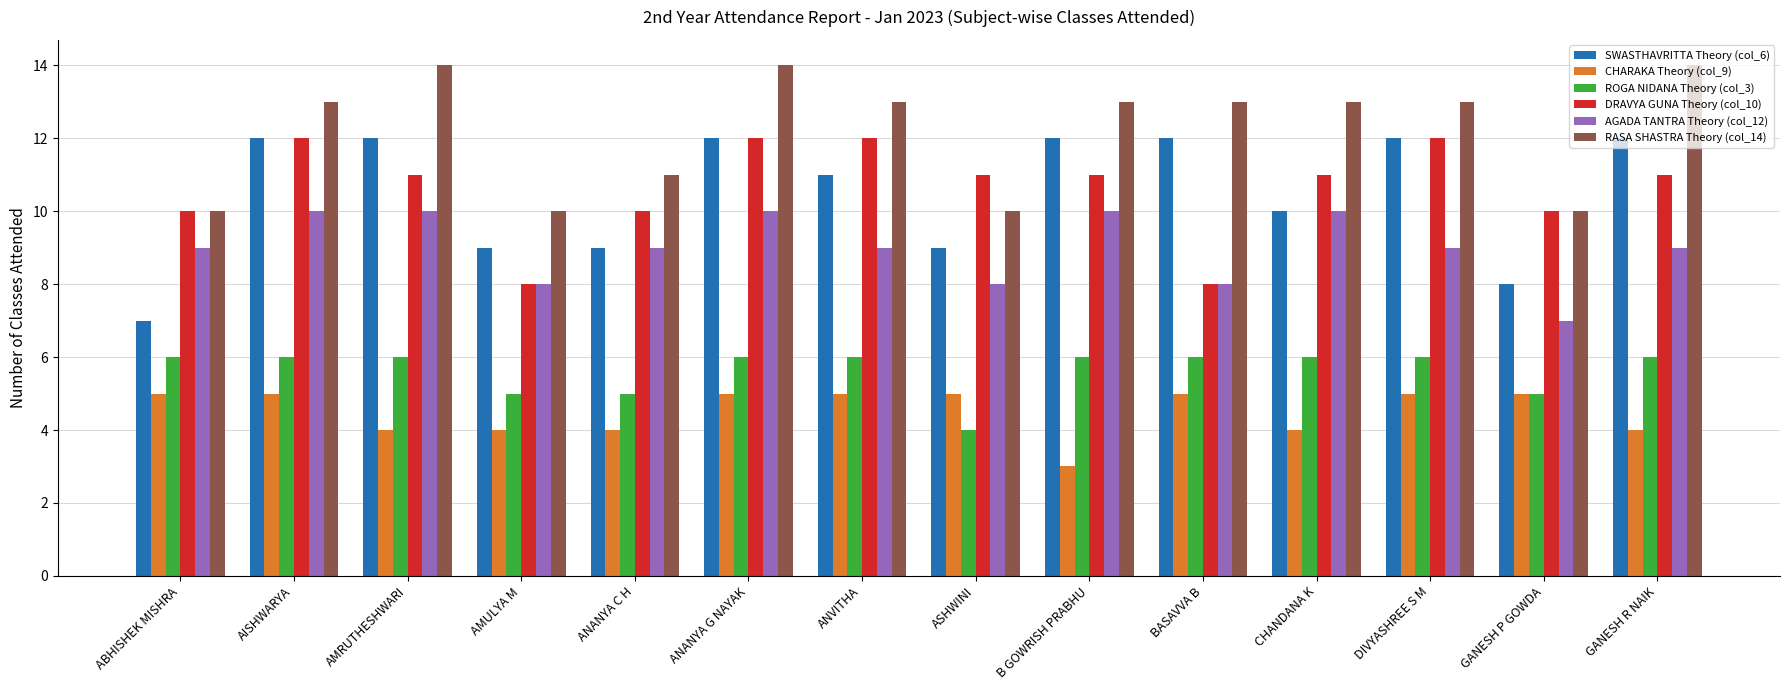

What is the value of the AGADA TANTRA Theory (col_12) bar at the 8th from the left?

8